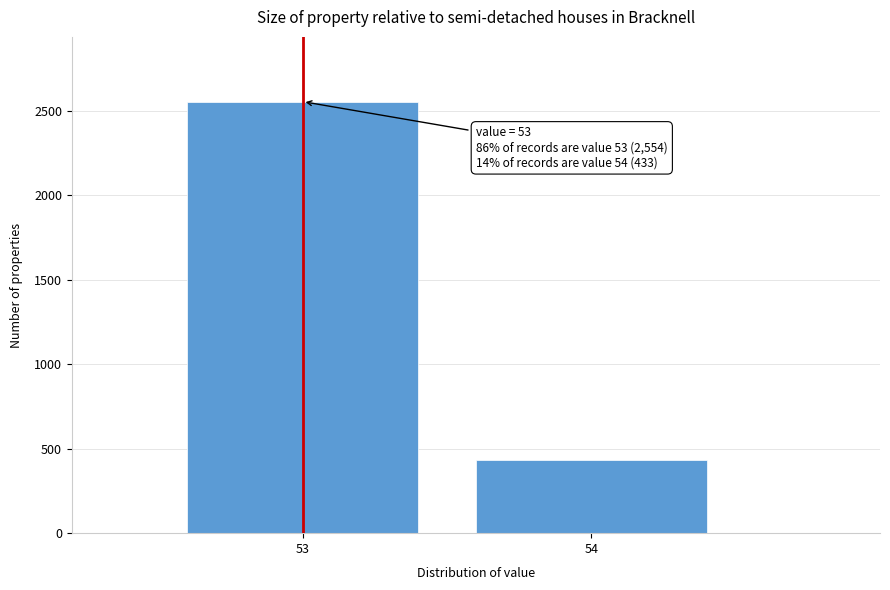

Reading left to right, transcribe all the data shown in this chart.

2554	433